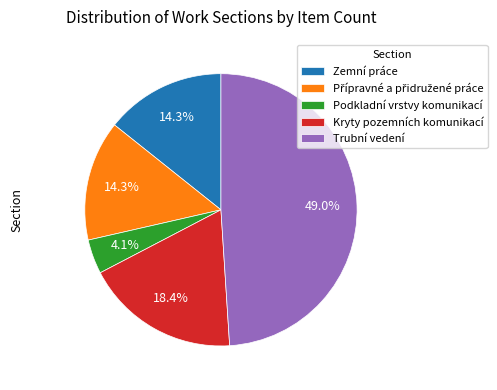

To the nearest percent, what is the average slice percentage?

20%